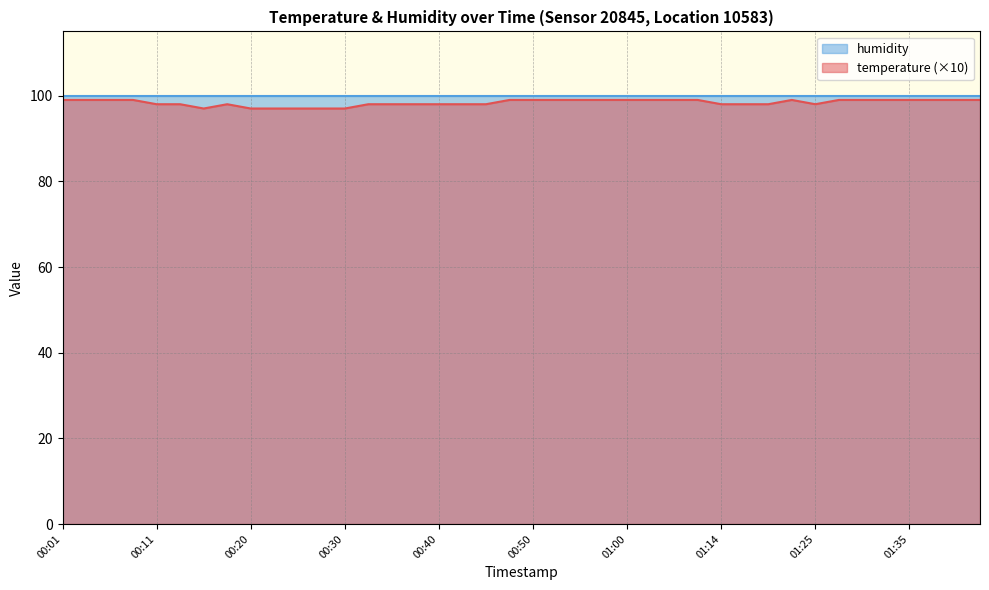

What is the change in value from 00:01 to 01:14?

-1